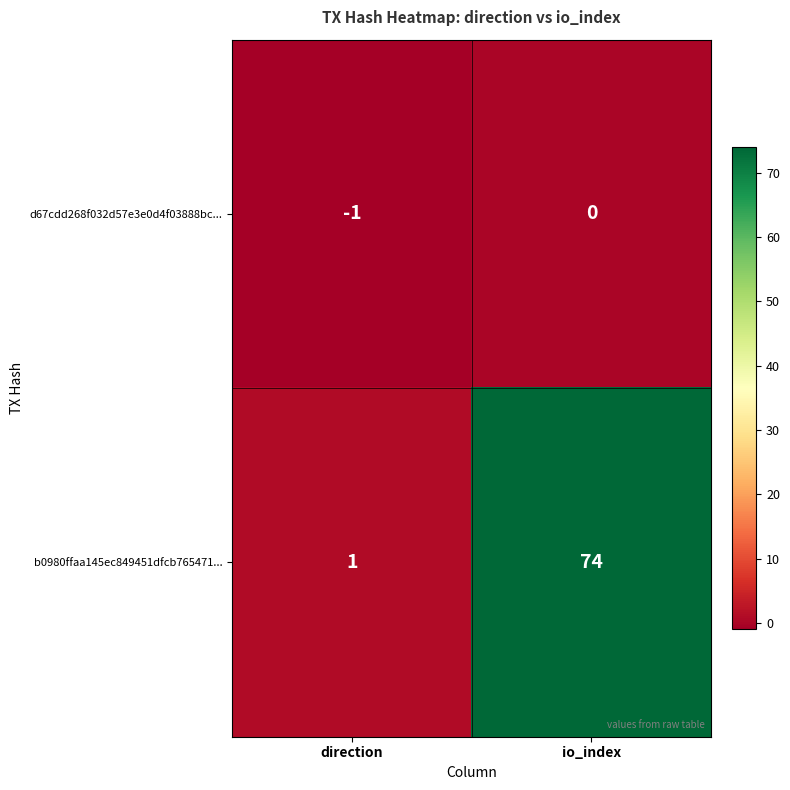

Which series changed the most between direction and io_index?

b0980ffaa145ec849451dfcb765471...